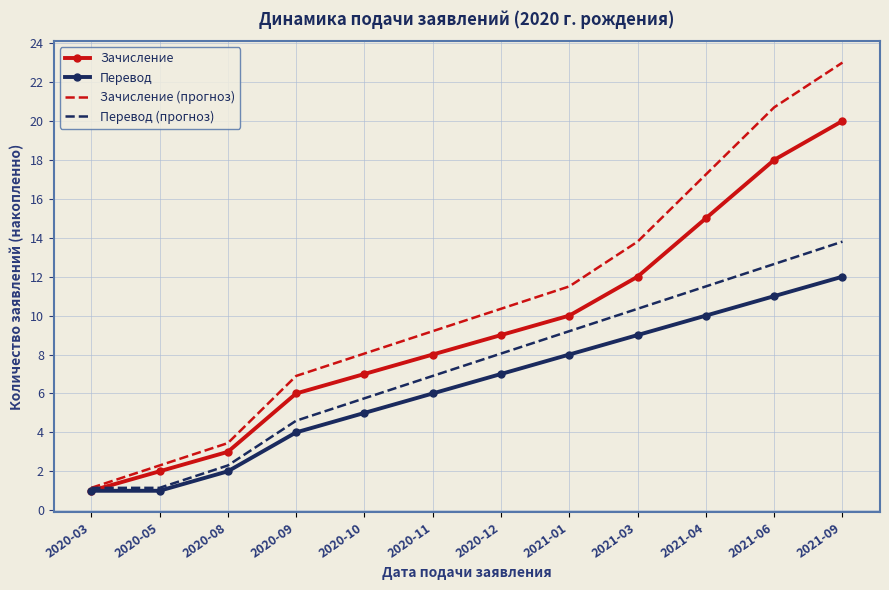

Where is Перевод (прогноз) nearest to the value 7?

2020-11